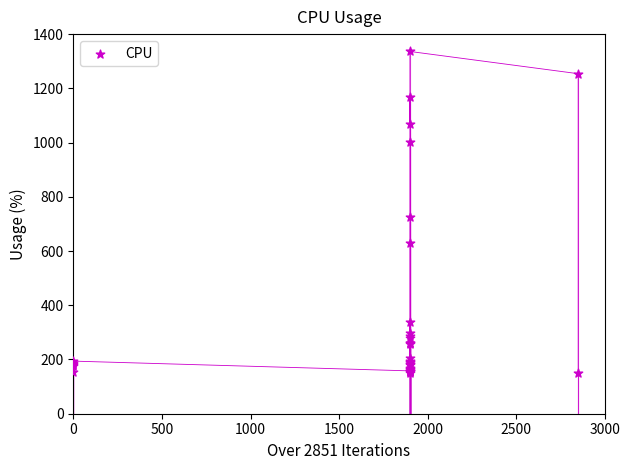

What Y value in the scatter plot is closest to 743?

724